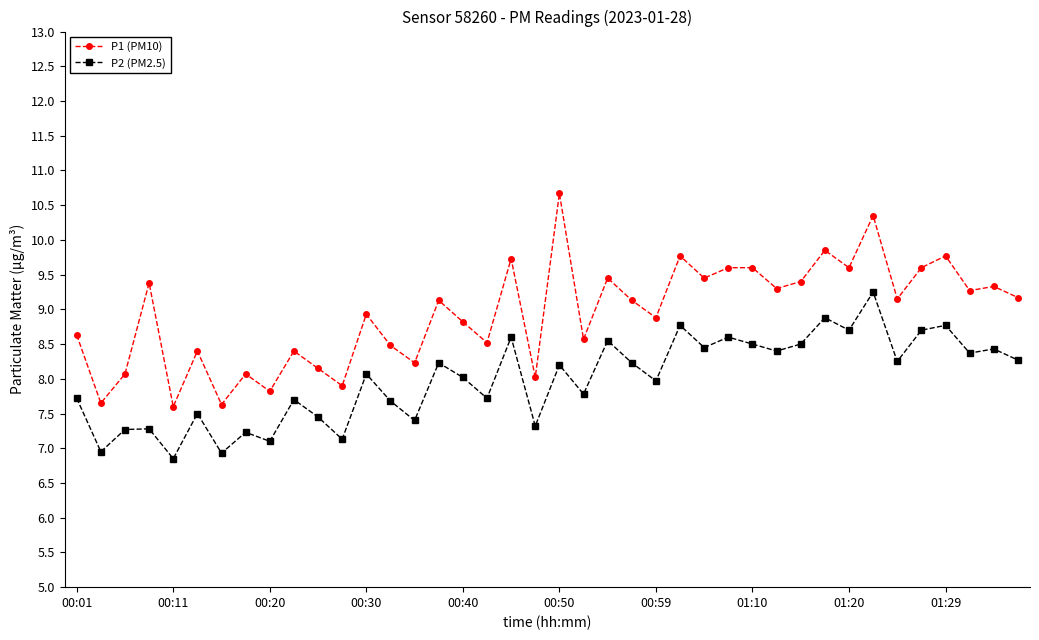

Is this an area chart (filled region under the line)?

No